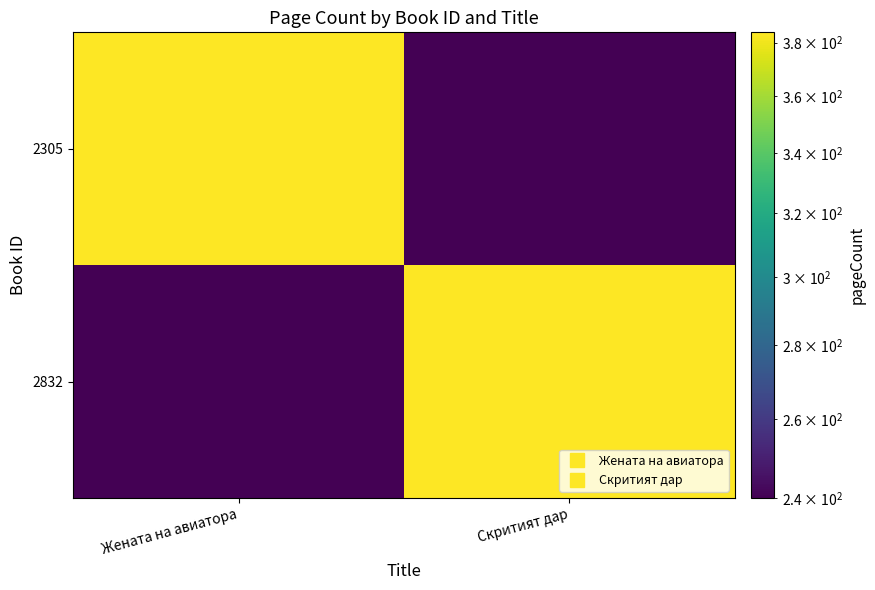

How many distinct data groups are displayed?

2